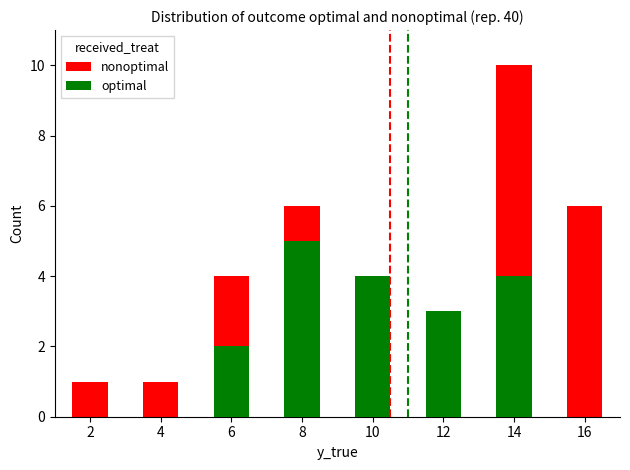

At which label does optimal first exceed 3?

8